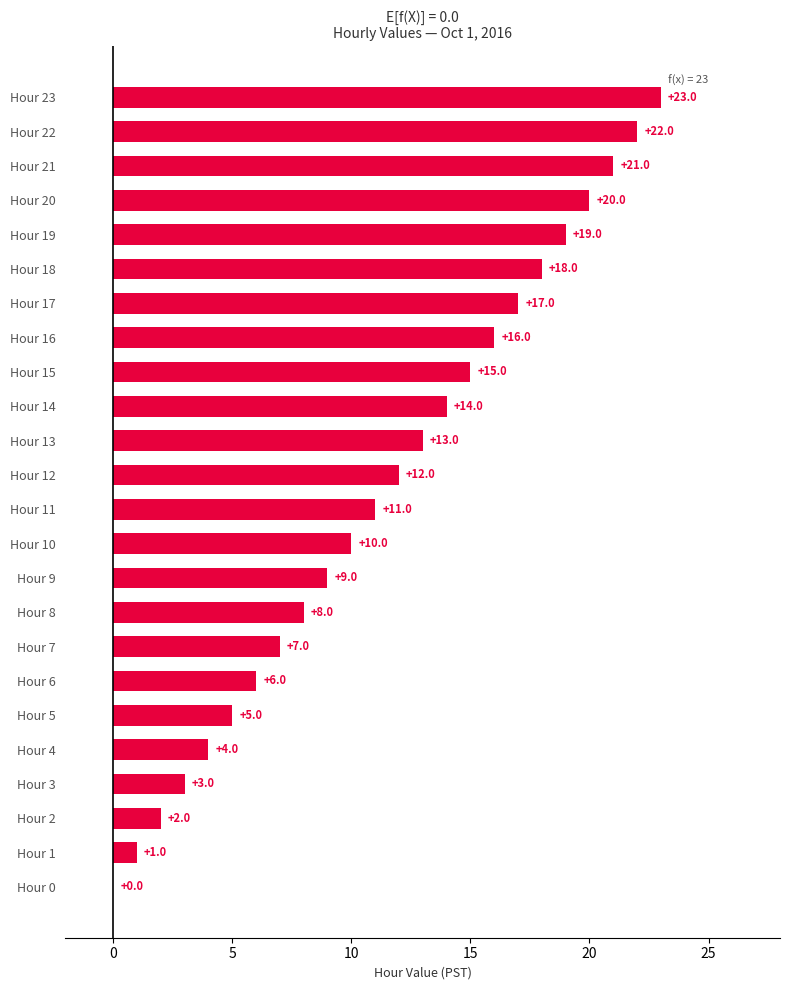

The chart shows a value of -14 at Hour 0. True or false?

False